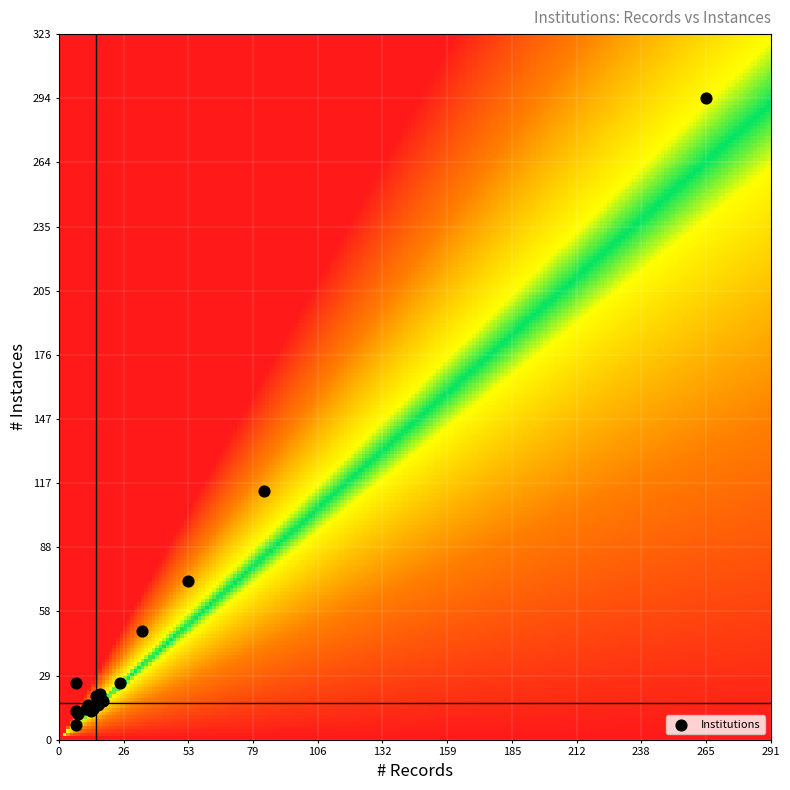

What Y value in the scatter plot is closest to 150?

114